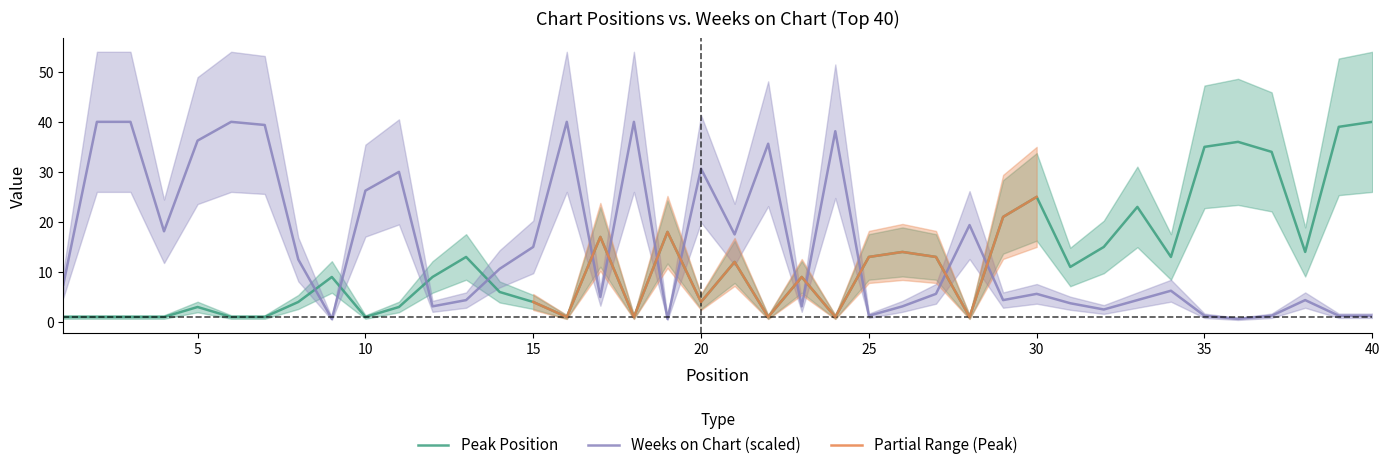

What is the minimum value shown in the chart?

0.6